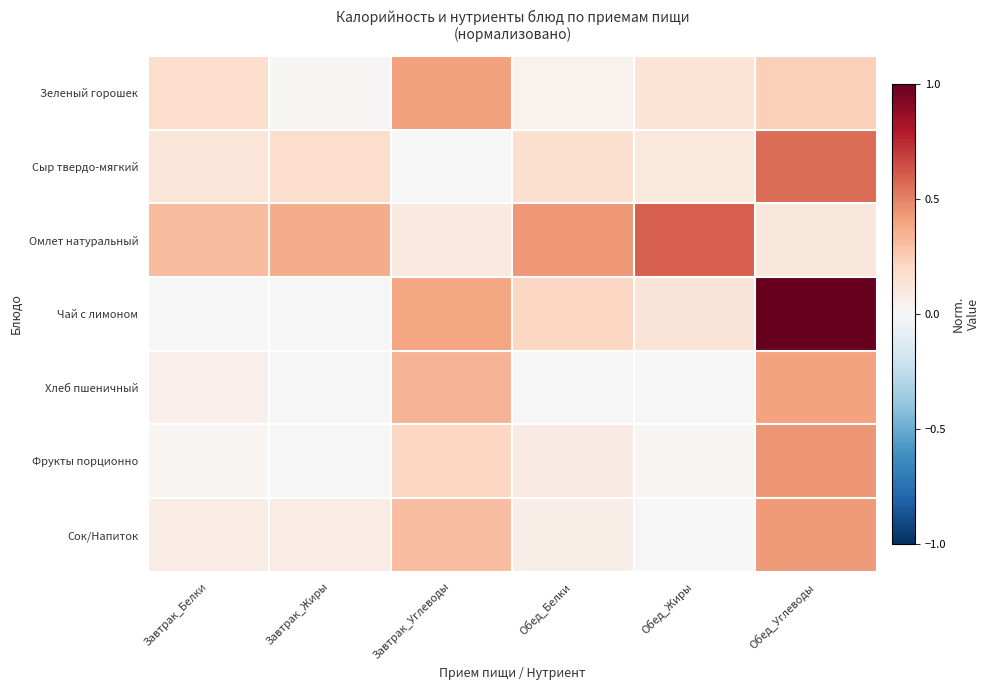

What is the difference between the highest and lowest values at Обед_Углеводы?

0.9